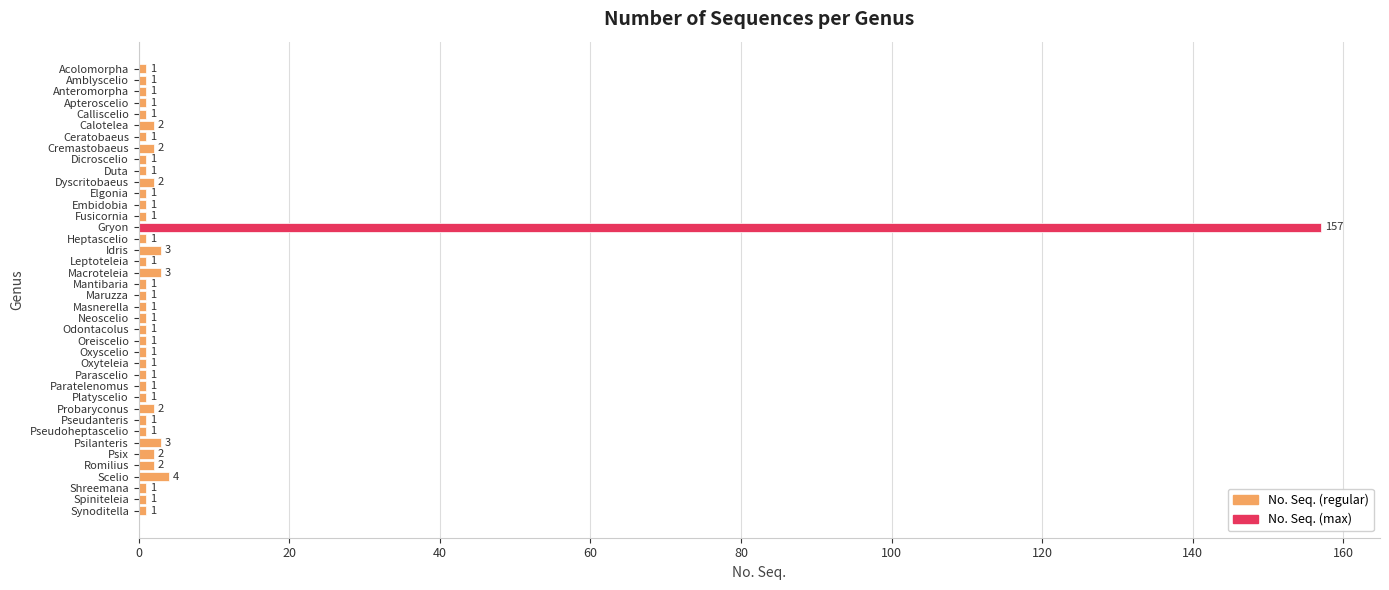

What is the greatest value displayed?

157